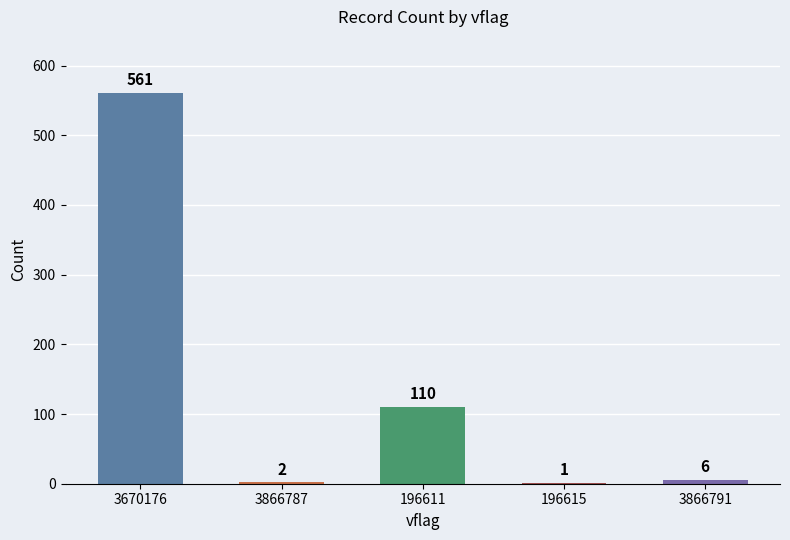

The value at 196611 is 110. True or false?

True